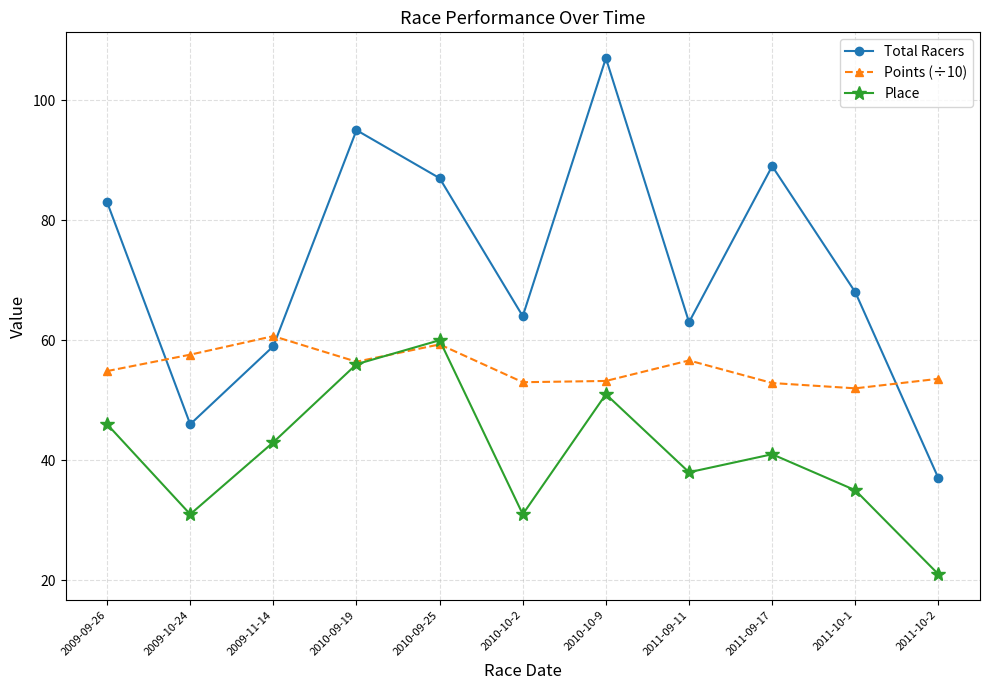

What is the label of the 11th point from the left?

2011-10-2